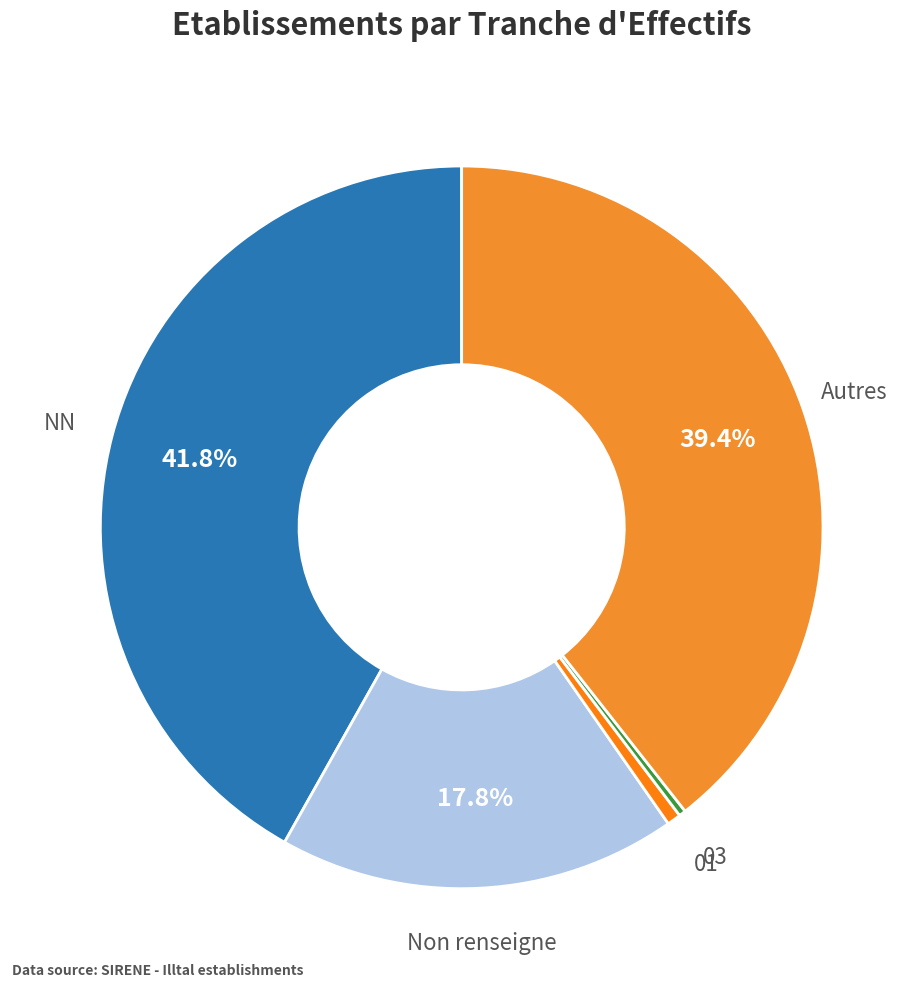

How many segments does this pie chart have?

5